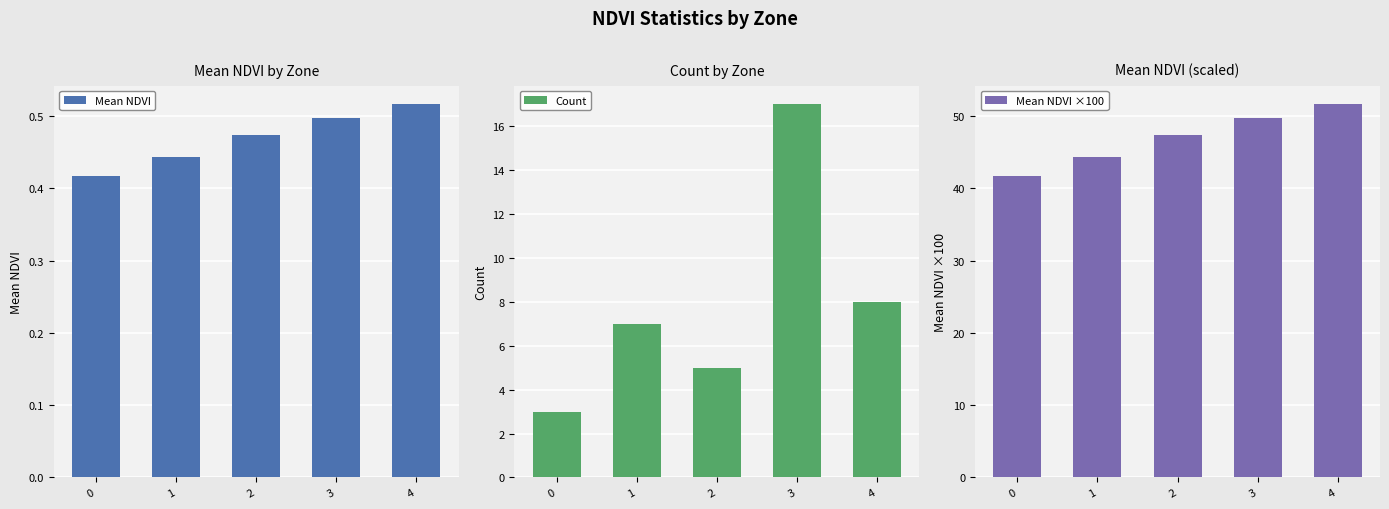

What is the approximate value of Count at 3?

17